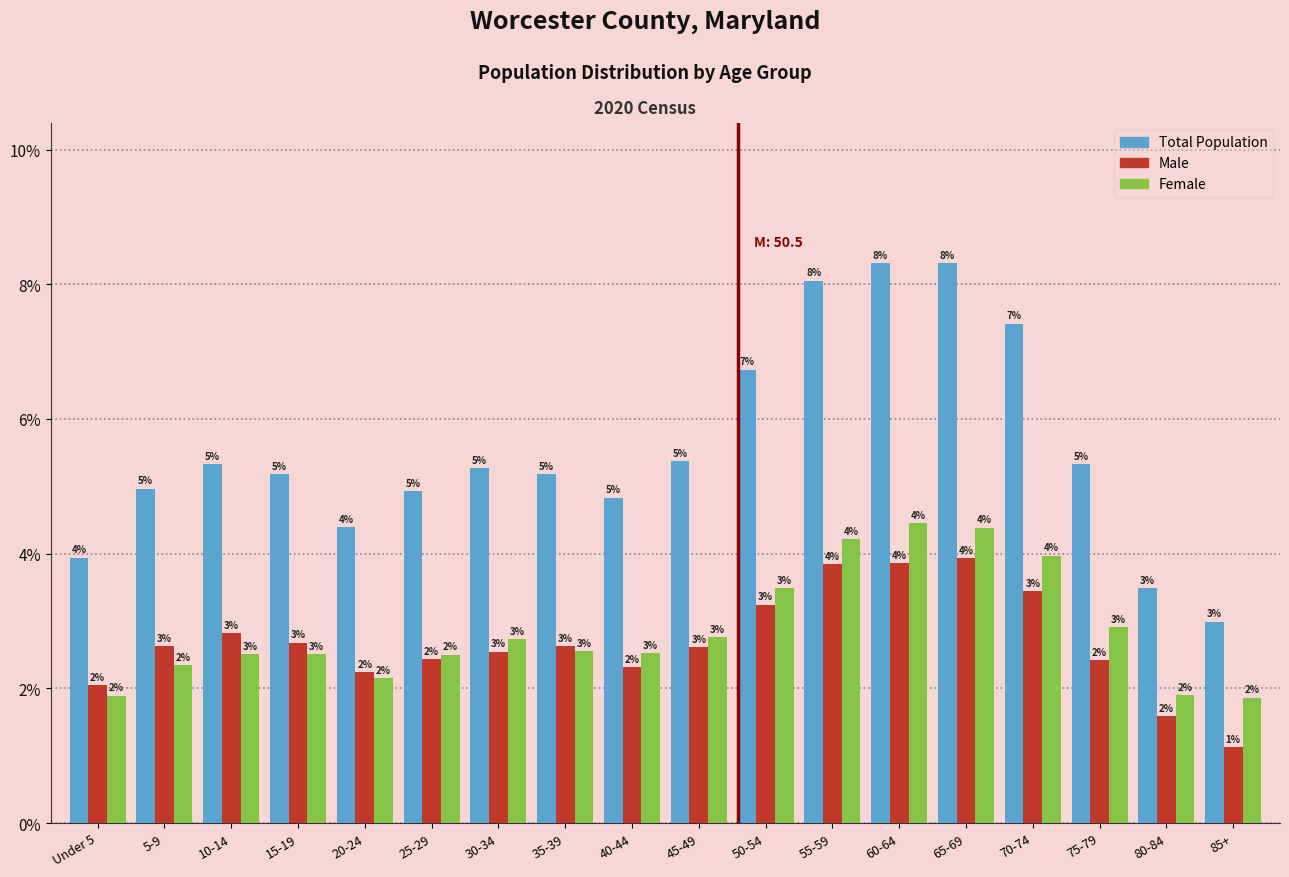

What is the total value across all series at 85+?

6.0